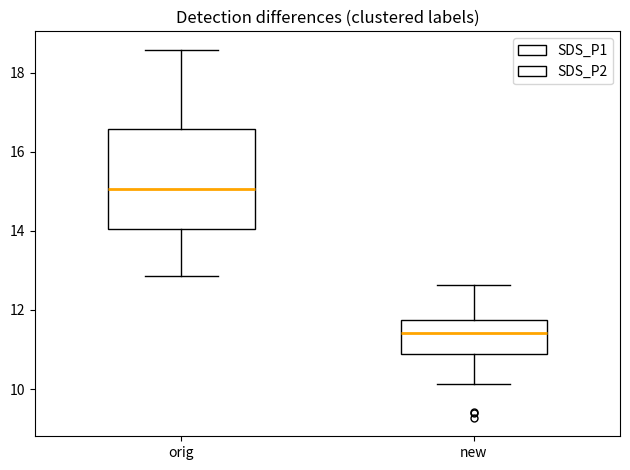

Which box has the lowest median line?

new